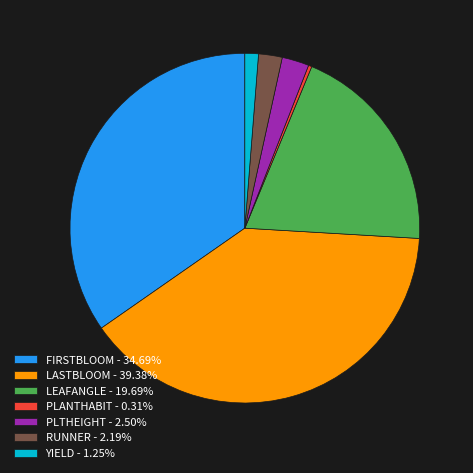

Do RUNNER - 2.19% and FIRSTBLOOM - 34.69% together represent more than half of the pie?

No